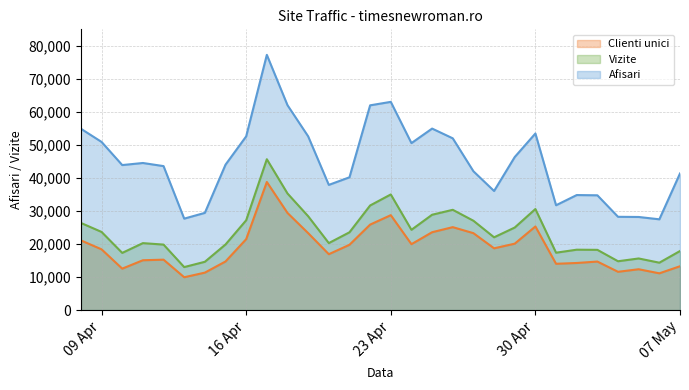

List the series in order of their overall mean, highest first.

Afisari, Vizite, Clienti unici